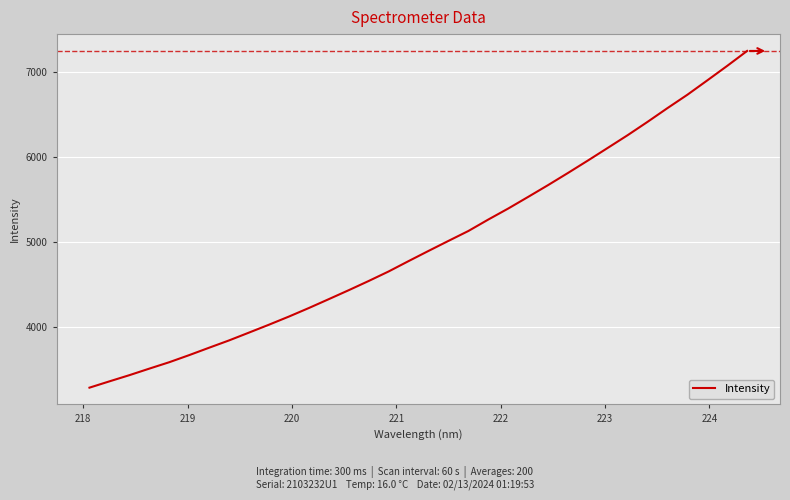

What is the difference between the maximum and minimum values?

3952.0